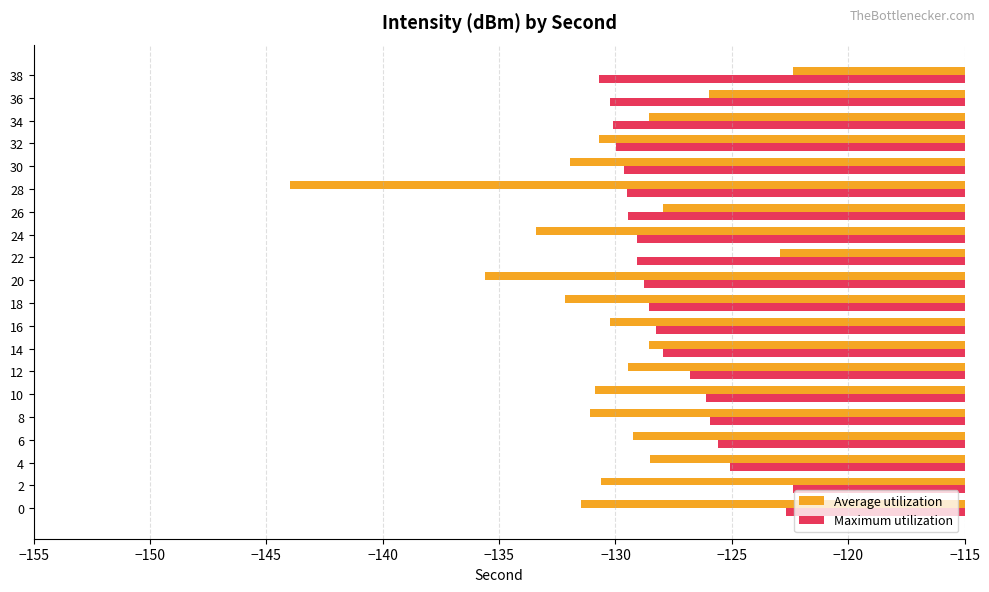

What is the average value of the Maximum utilization series?

-127.8